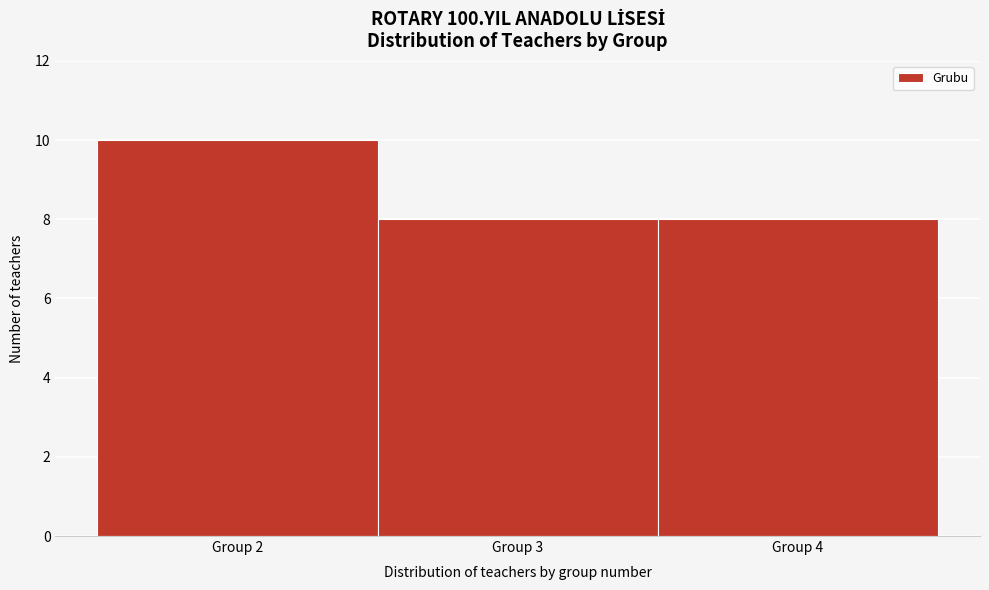

Over which range of the x-axis is the bar tallest?

1.5 to 2.5